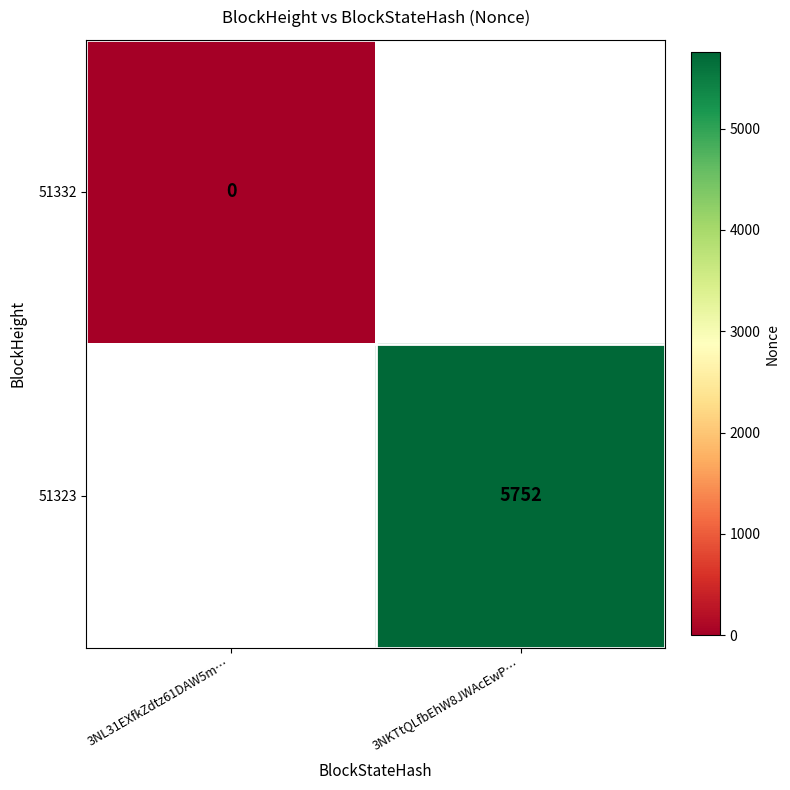

Count the number of data series in this chart.

2